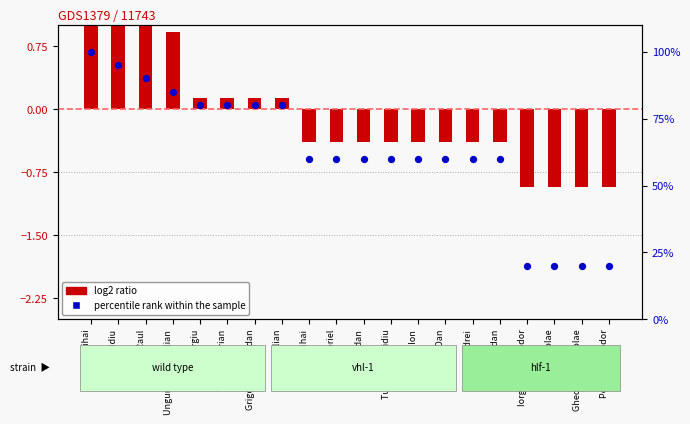

Is the value of percentile rank within the sample at Iorgulescu Teodor greater than the value of log2 ratio at Munteanu Ion?

Yes